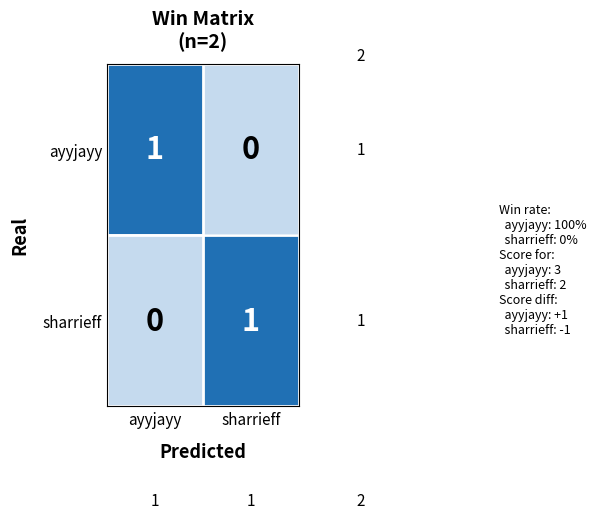

At which label does sharrieff reach its peak?

sharrieff